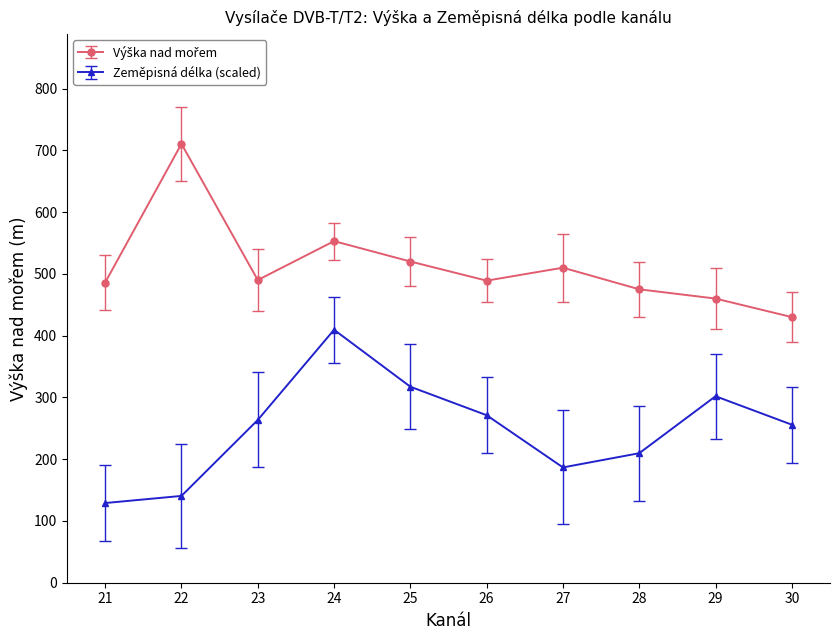

At which category is the sum across all series the highest?

24